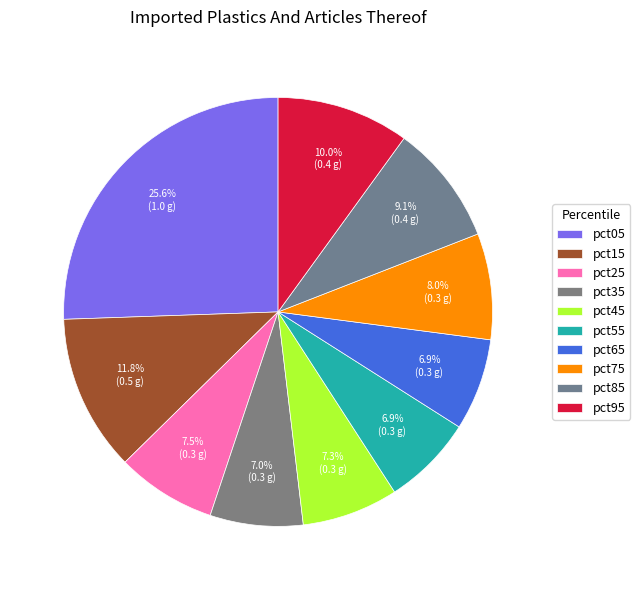

Rank the categories by value from lowest to highest.

pct55, pct65, pct35, pct45, pct25, pct75, pct85, pct95, pct15, pct05